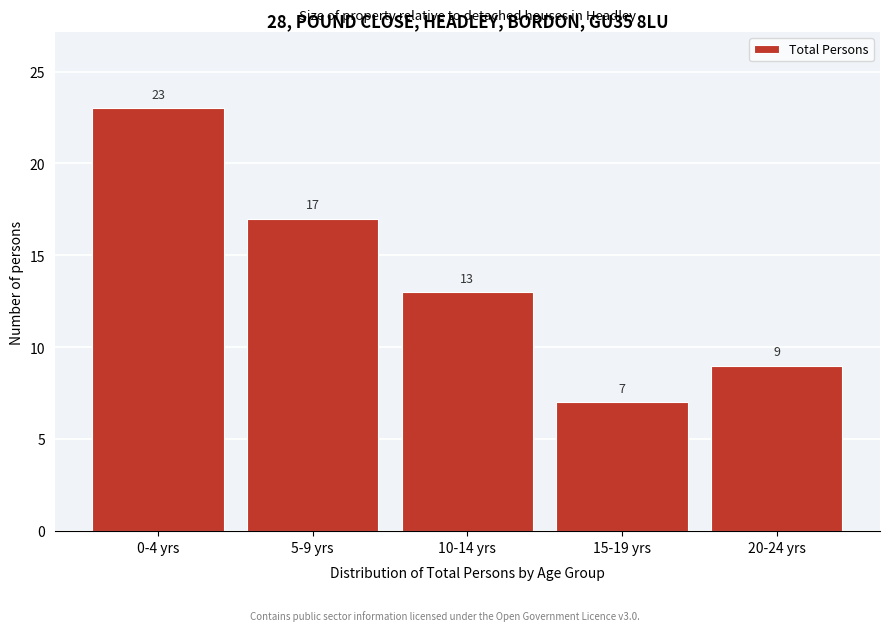

Reading left to right, extract all data points from this chart.

0-4 yrs=23	5-9 yrs=17	10-14 yrs=13	15-19 yrs=7	20-24 yrs=9